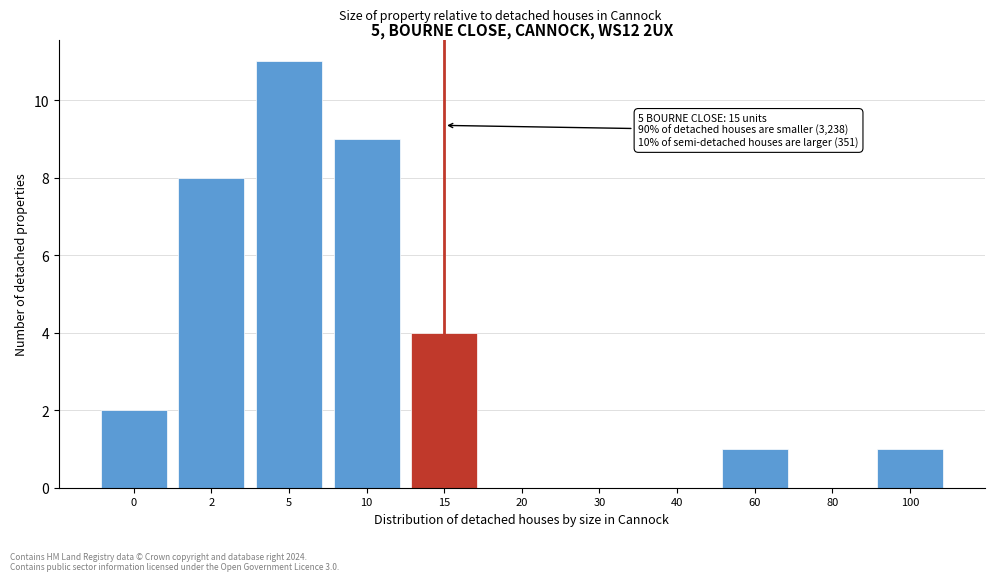

Reading left to right, what are all the values shown in this chart?

0=2	2=8	5=11	10=9	15=4	20=0	30=0	40=0	60=1	80=0	100=1